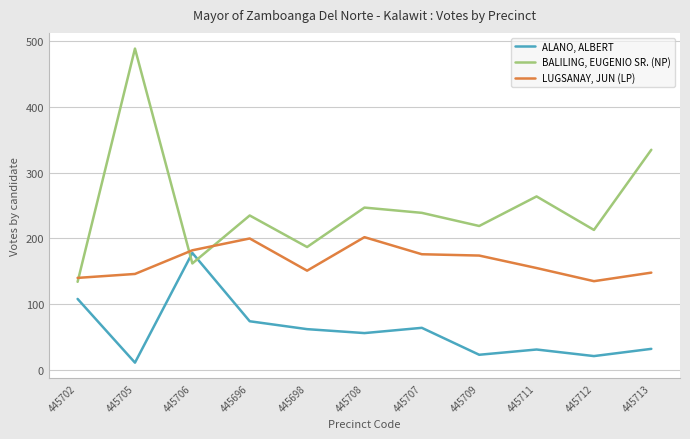

What is the approximate value of LUGSANAY, JUN (LP) at 445702?

140